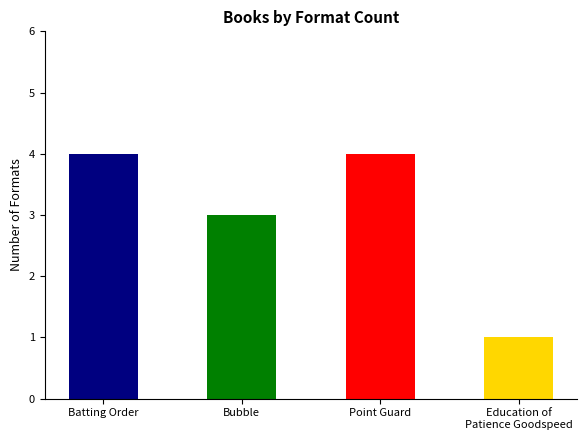

Read the value at Point Guard.

4